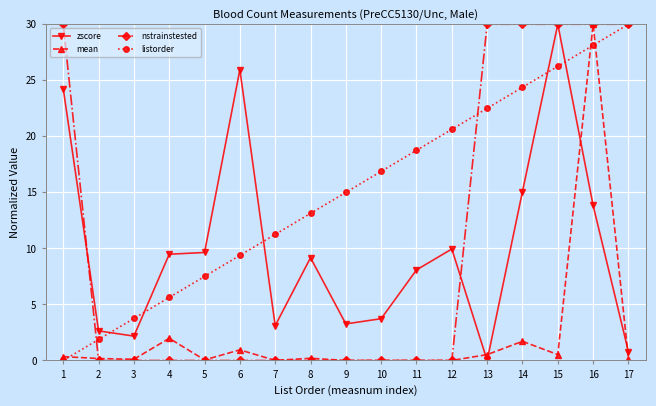

How many lines are shown in the chart?

4